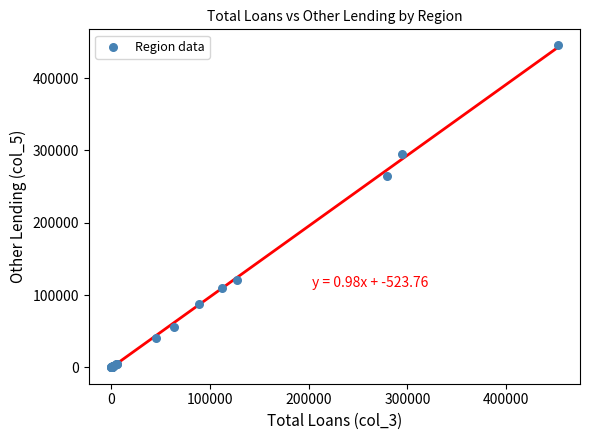

What Y value in the scatter plot is closest to 222678?

264432.6